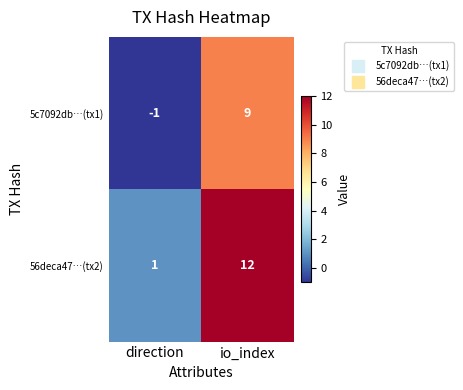

The value of 56deca47…(tx2) at direction is 2. True or false?

False